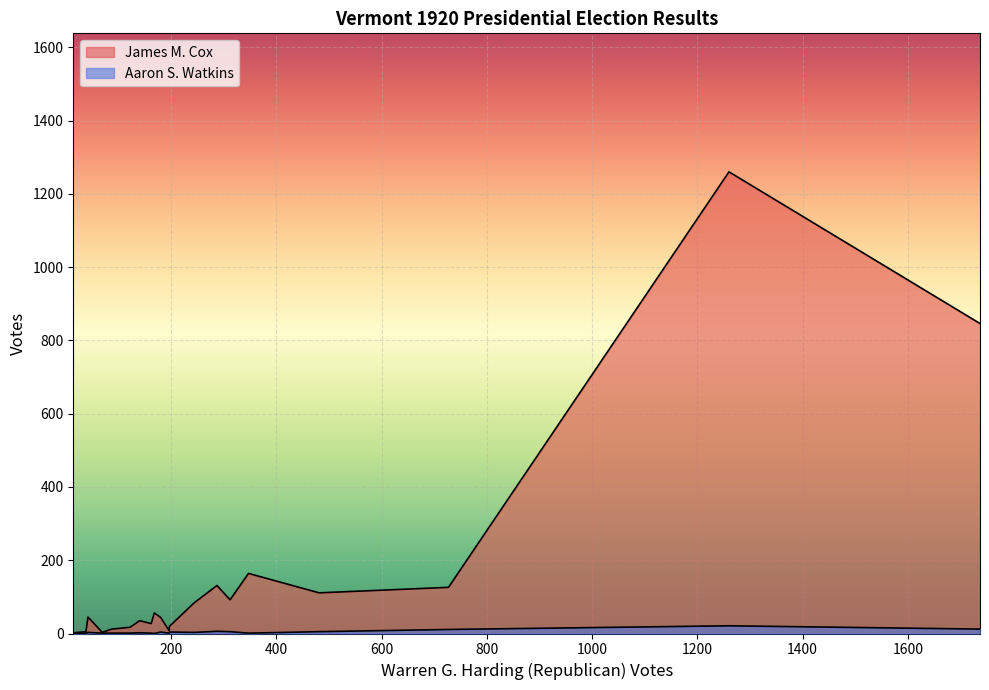

How many values in Aaron S. Watkins are above zero?

18